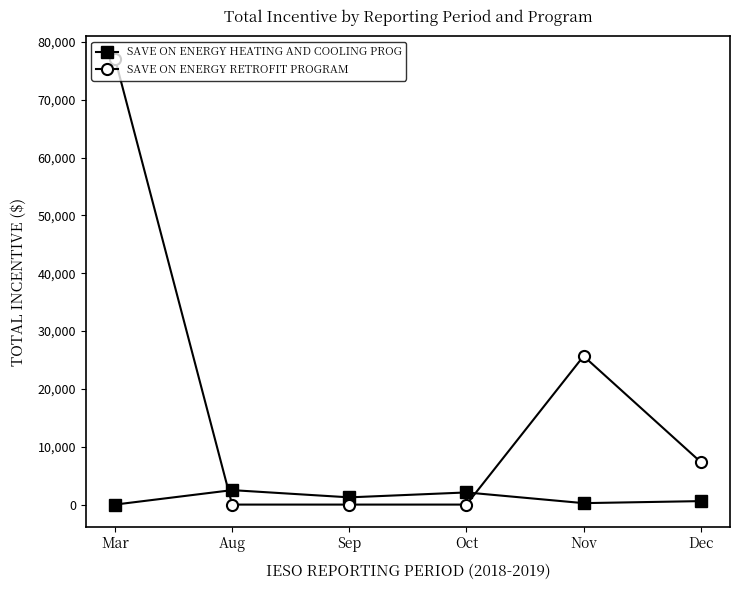

The value of SAVE ON ENERGY RETROFIT PROGRAM at Aug is -24536.6. True or false?

False